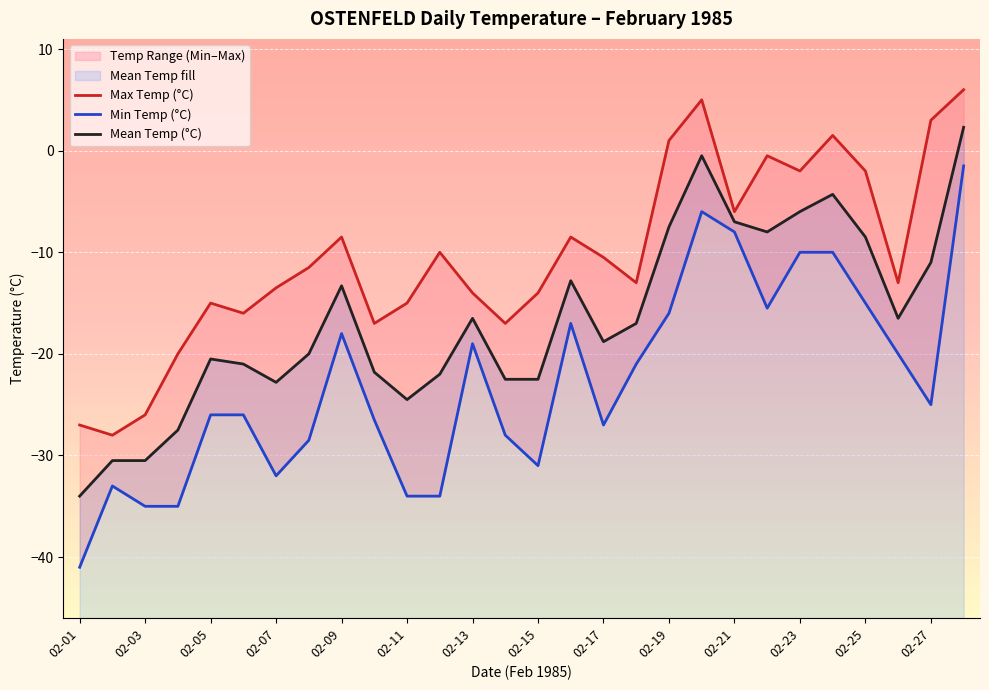

Where is the first local maximum for Mean Temp (°C)?

02-05